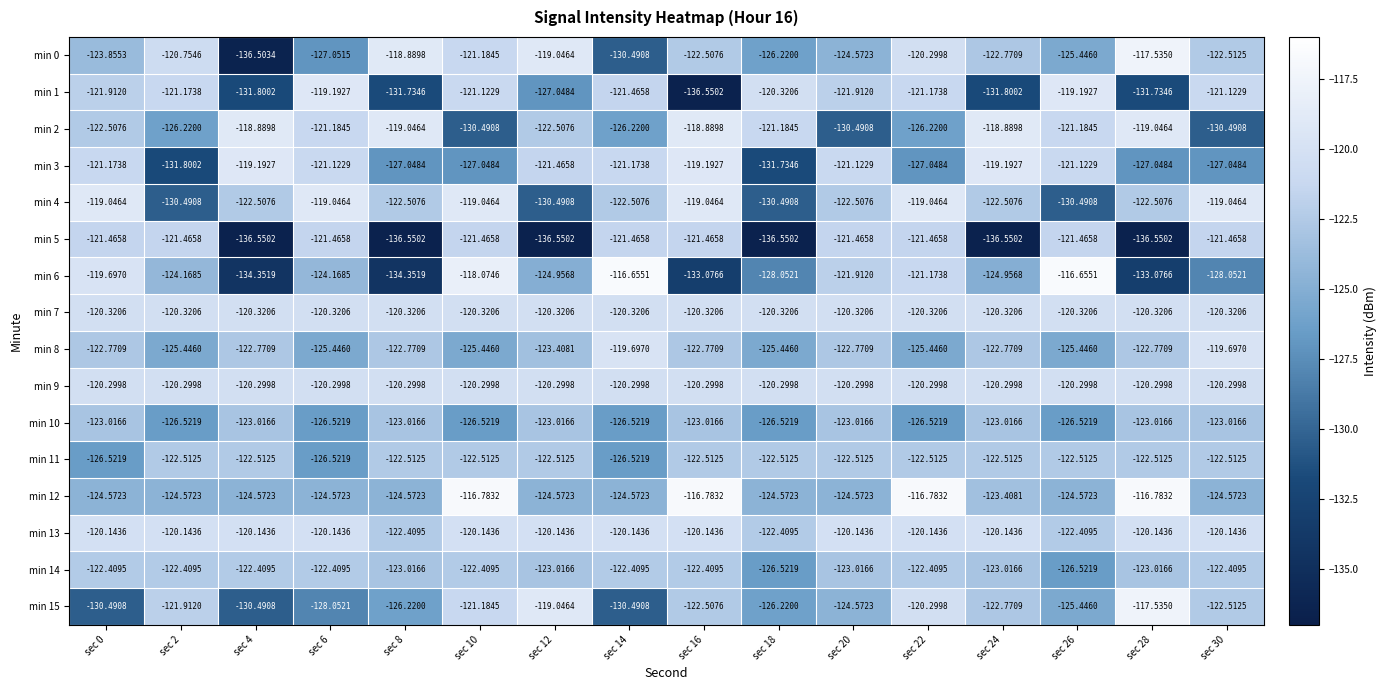

At sec 4, list the series in order from smallest to largest.

min 5, min 0, min 6, min 1, min 15, min 12, min 10, min 8, min 11, min 4, min 14, min 7, min 9, min 13, min 3, min 2